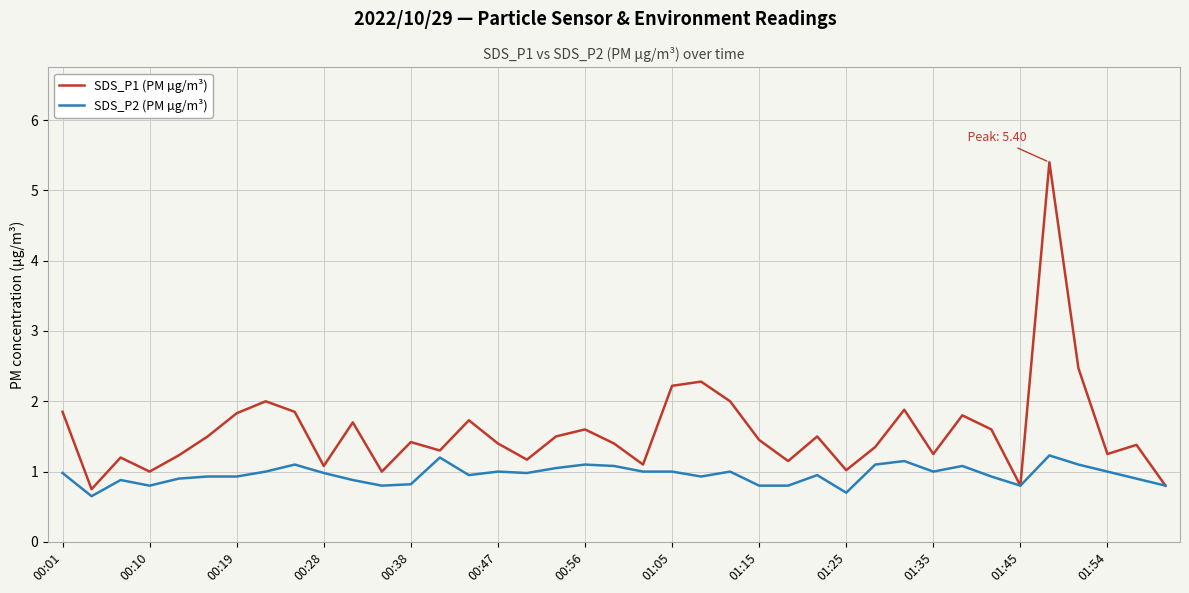

What is the minimum value shown in the chart?

0.7